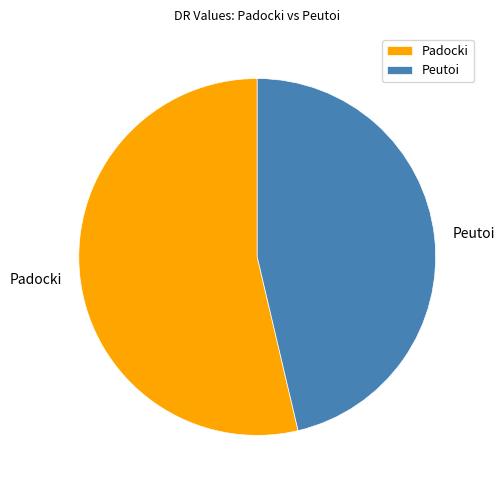

Do Peutoi and Padocki together represent more than half of the pie?

Yes